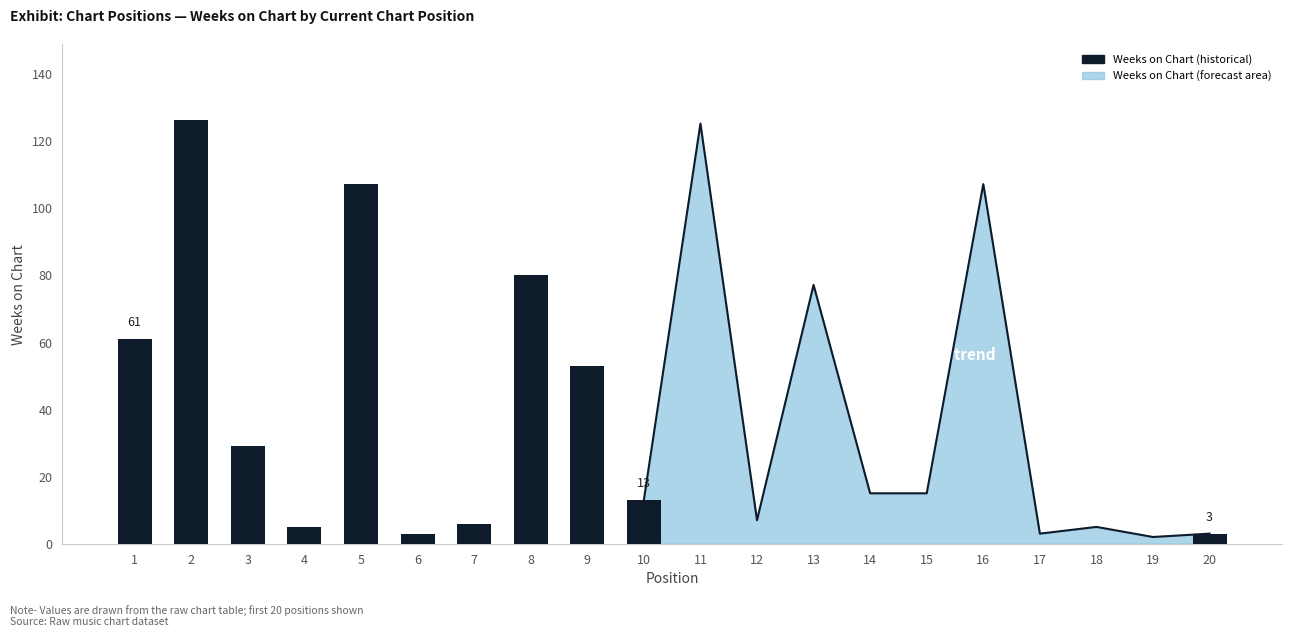

What is the average value?

48